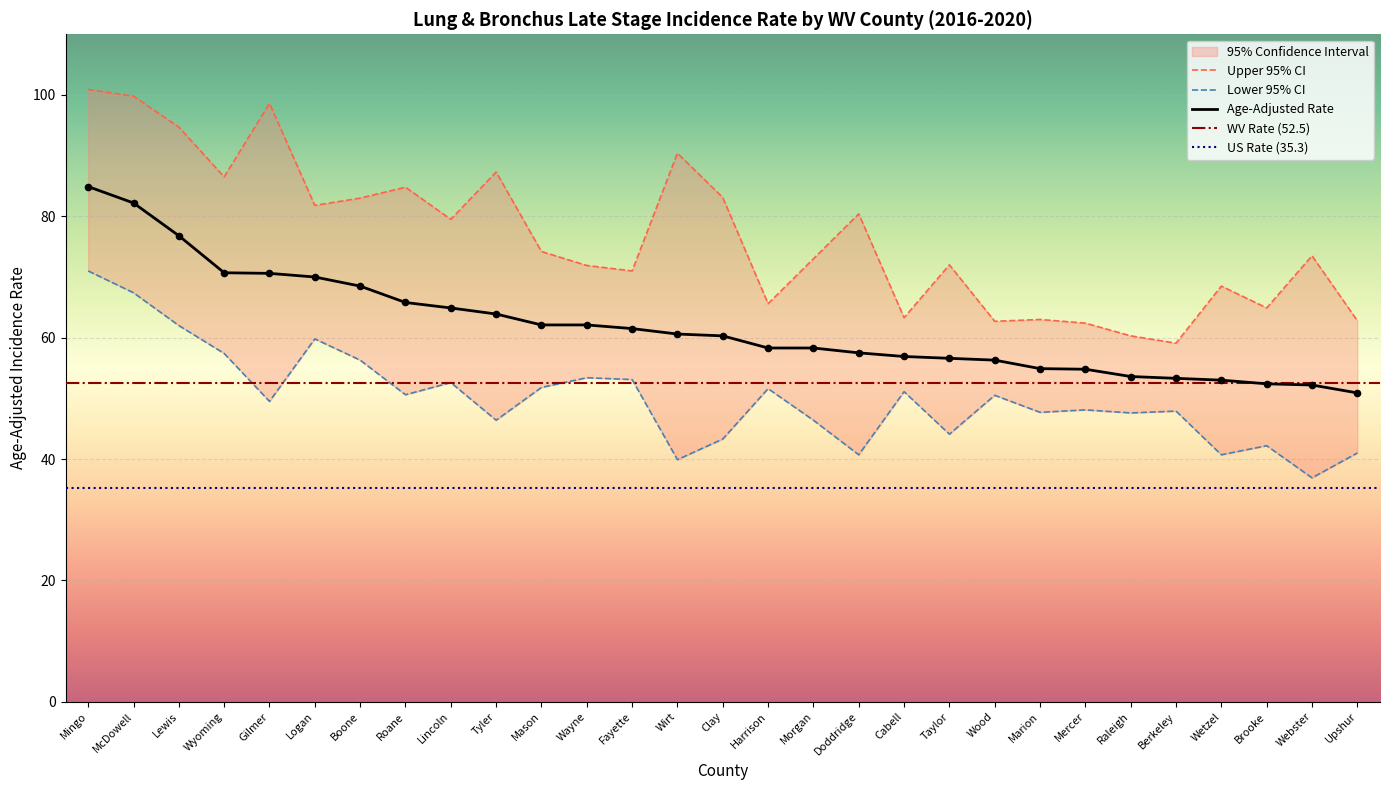

True or false: Age-Adjusted Rate has a value of 93.0 at Mason.

False